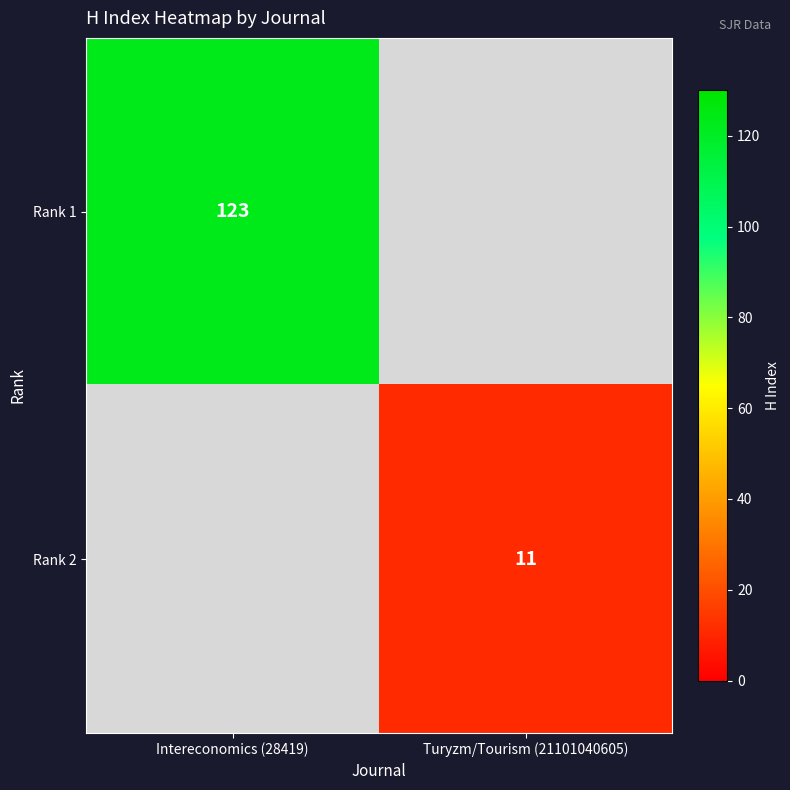

True or false: Rank 1 has a value of 123 at Intereconomics (28419).

True